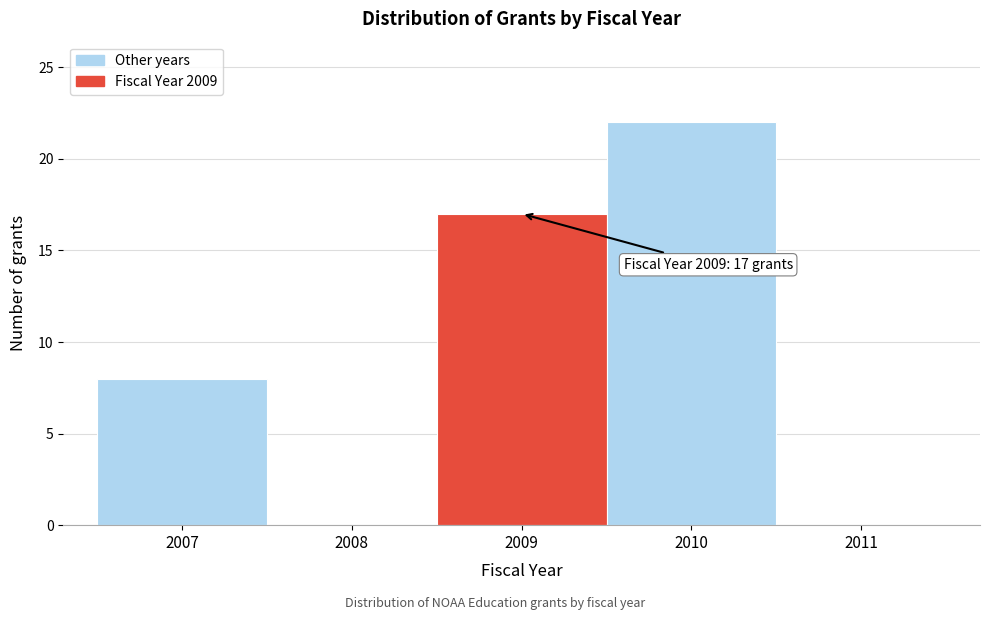

Over which range of the x-axis is the bar tallest?

2009.5 to 2010.5